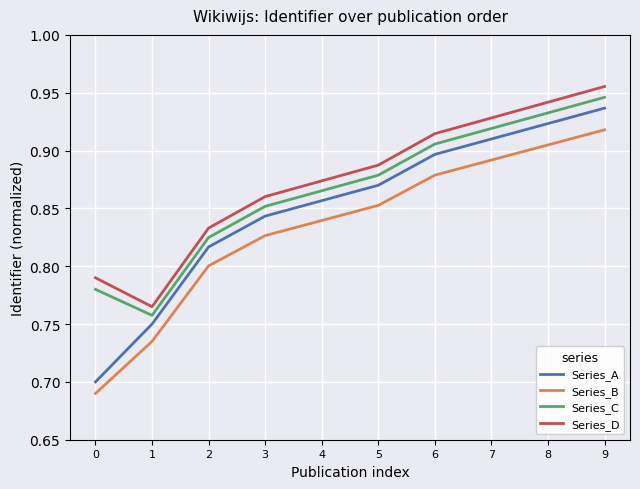

Does the chart have visible grid lines?

Yes